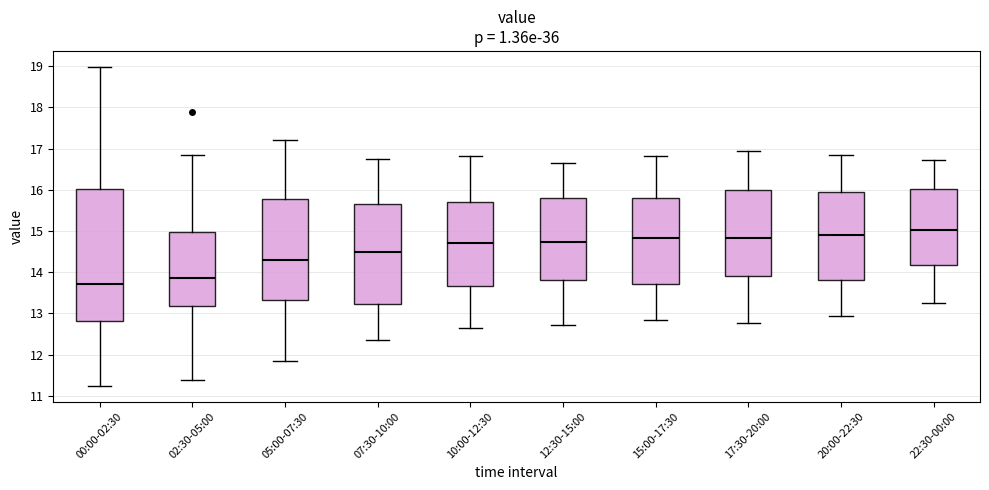

Which box has the highest median line?

22:30-00:00